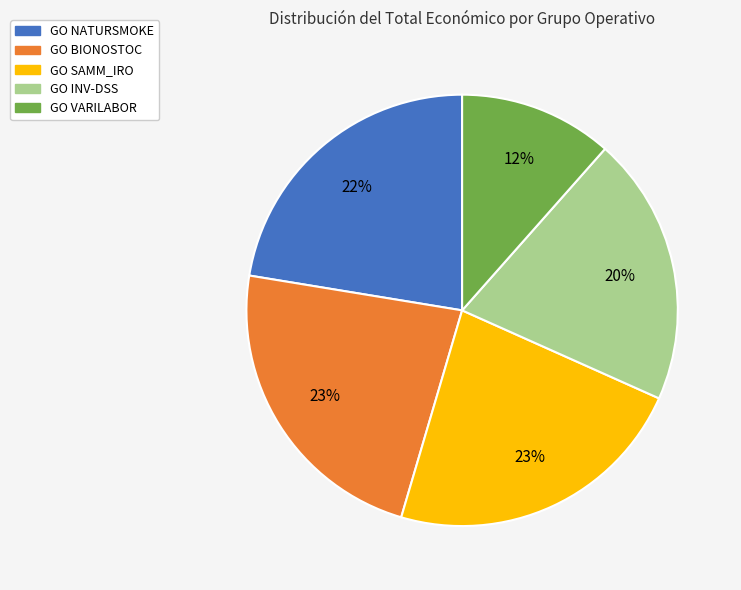

What is the smallest slice in the pie chart?

GO VARILABOR